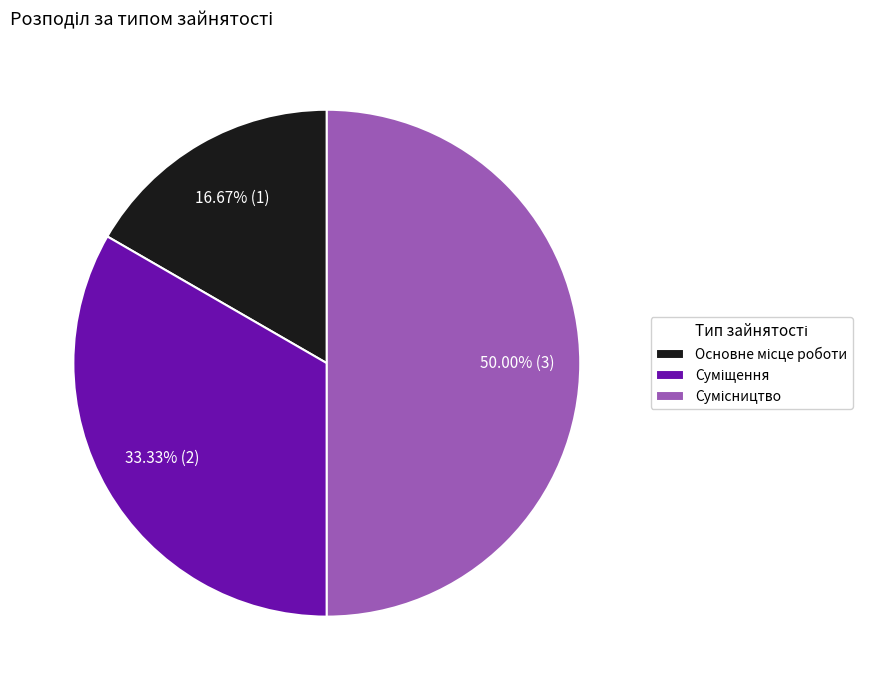

Rank the categories by value from lowest to highest.

Основне місце роботи, Суміщення, Сумісництво